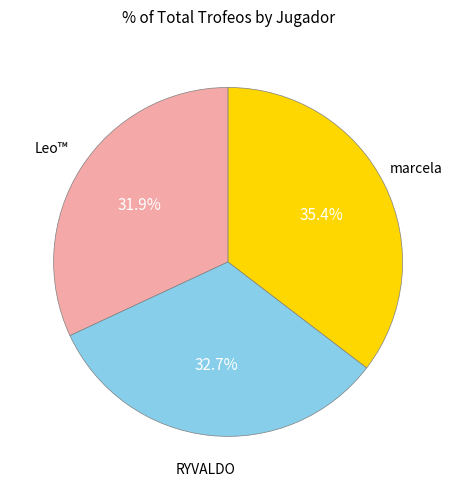

Is there a majority slice in this chart?

No